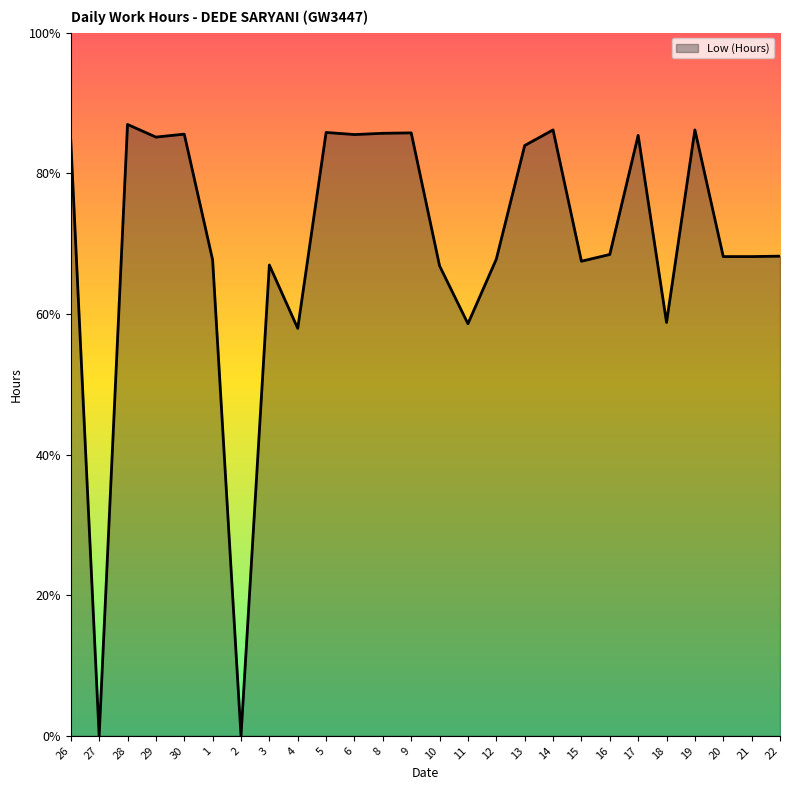

Does the chart have visible grid lines?

No